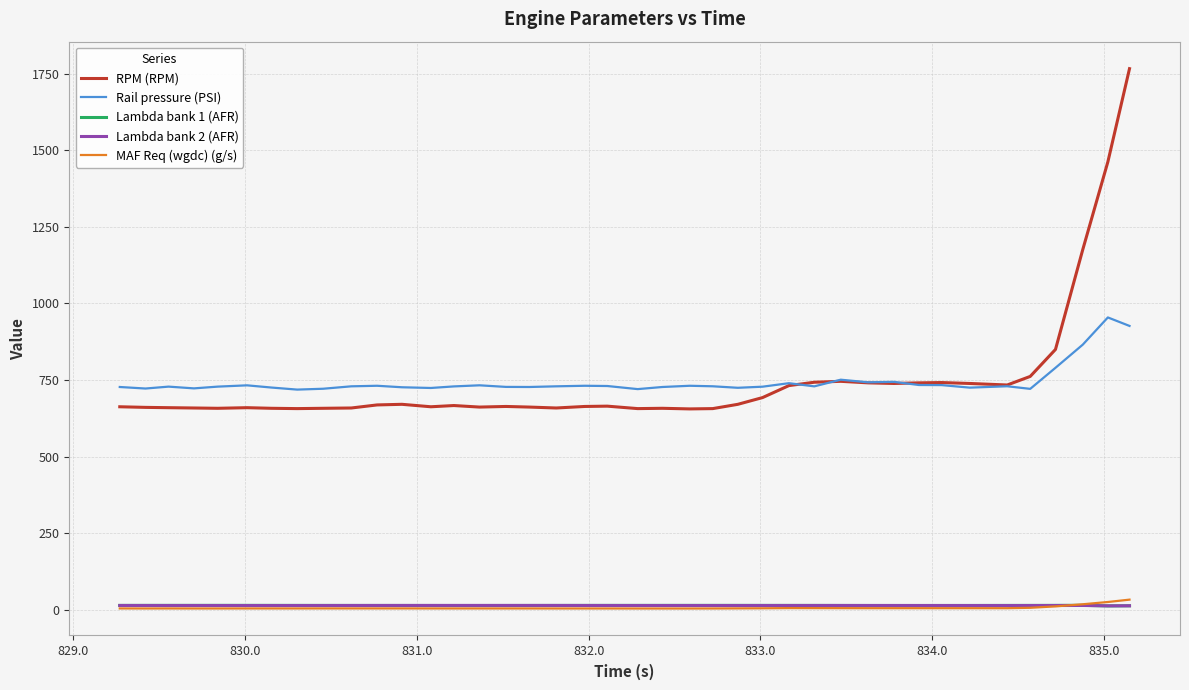

What are all the series names shown in the legend?

RPM (RPM), Rail pressure (PSI), Lambda bank 1 (AFR), Lambda bank 2 (AFR), MAF Req (wgdc) (g/s)